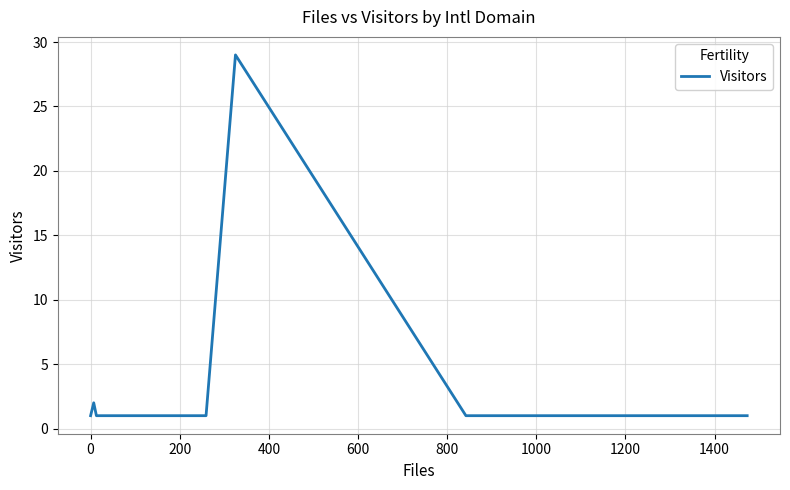

What is the greatest value displayed?

29